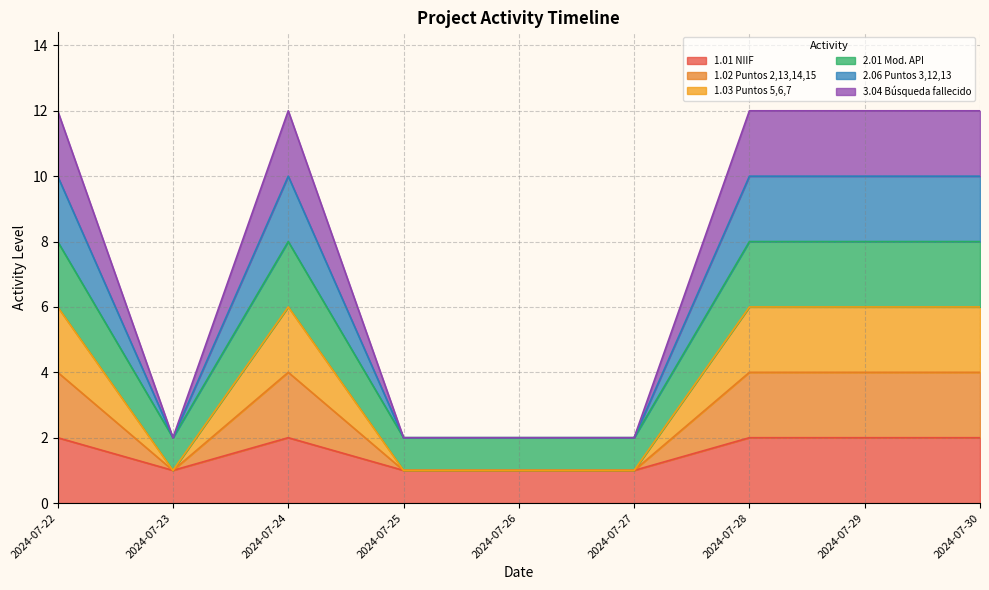

The 3.04 Búsqueda fallecido series shows 16 at 2024-07-29. True or false?

False